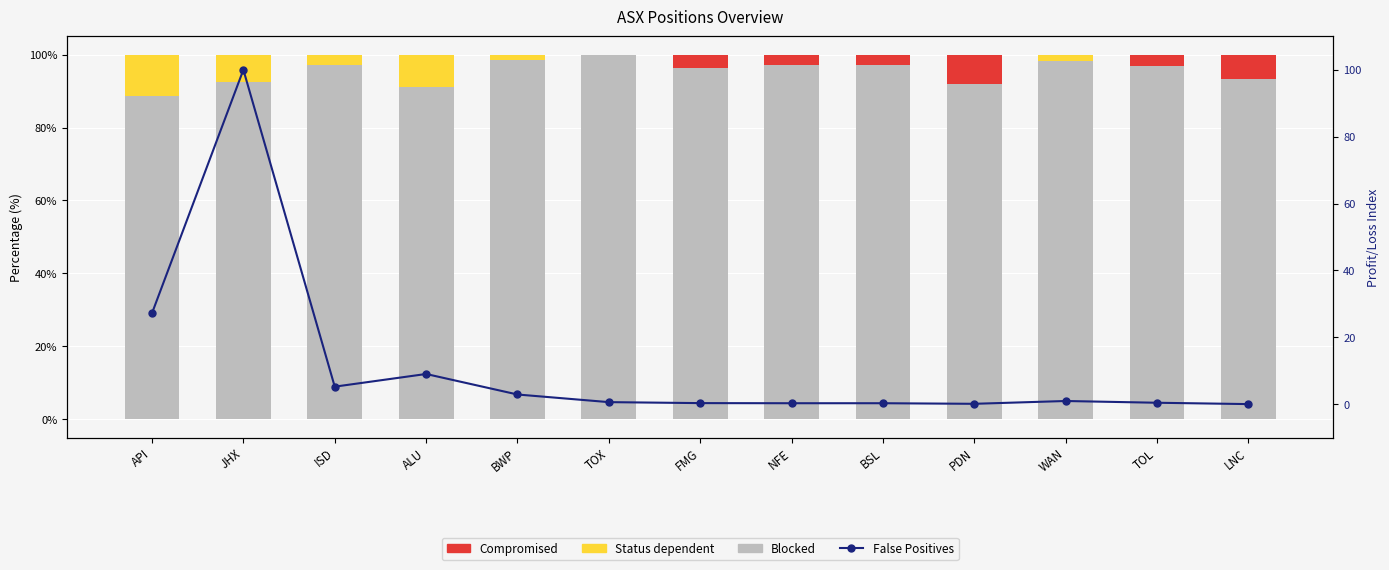

Is it true that Blocked equals -0.0 at TOL?

False